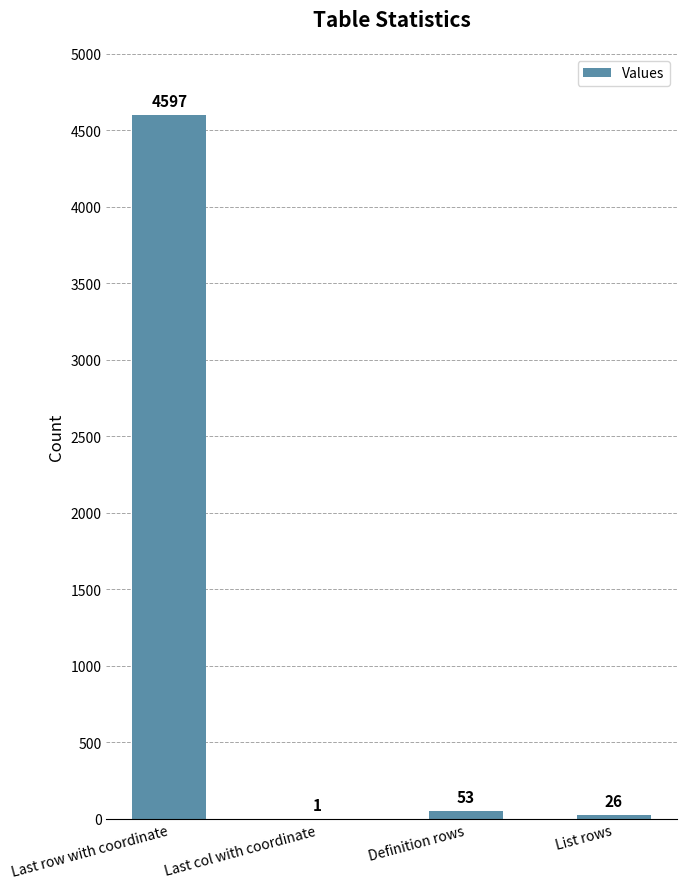

Between Last row with coordinate and Definition rows, which is larger?

Last row with coordinate